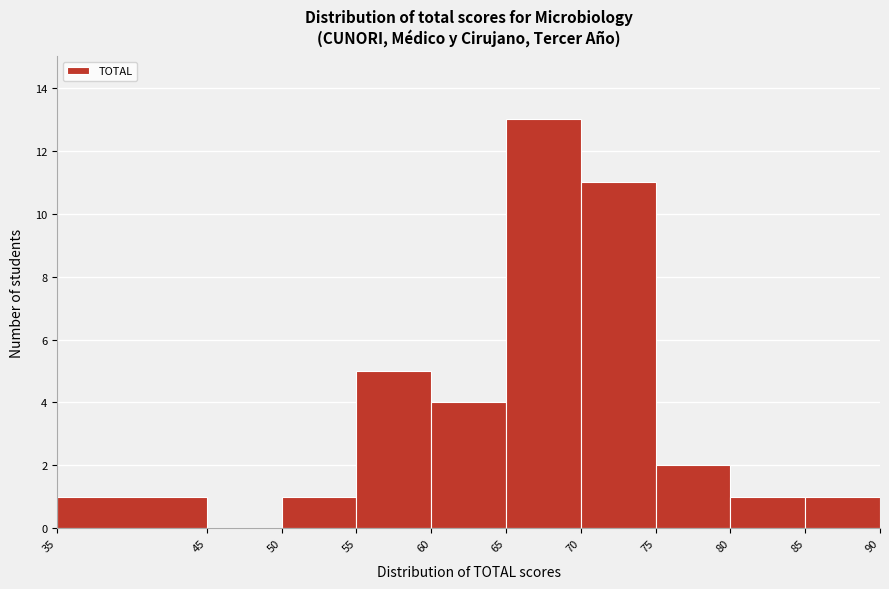

What is the height of the bar covering 85 to 90 on the x-axis? The values are not printed on the chart, so give them approximately, as read against the axis.

1